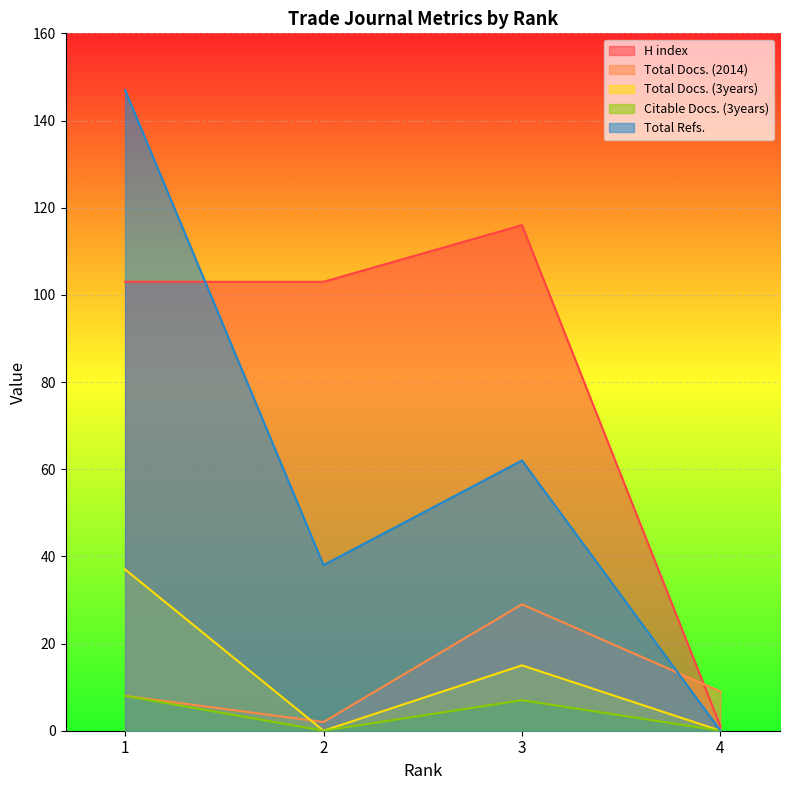

Reading left to right, extract all data points from this chart.

H index: 103	103	116	1
Total Docs. (2014): 8	2	29	9
Total Docs. (3years): 37	0	15	0
Citable Docs. (3years): 8	0	7	0
Total Refs.: 147	38	62	0